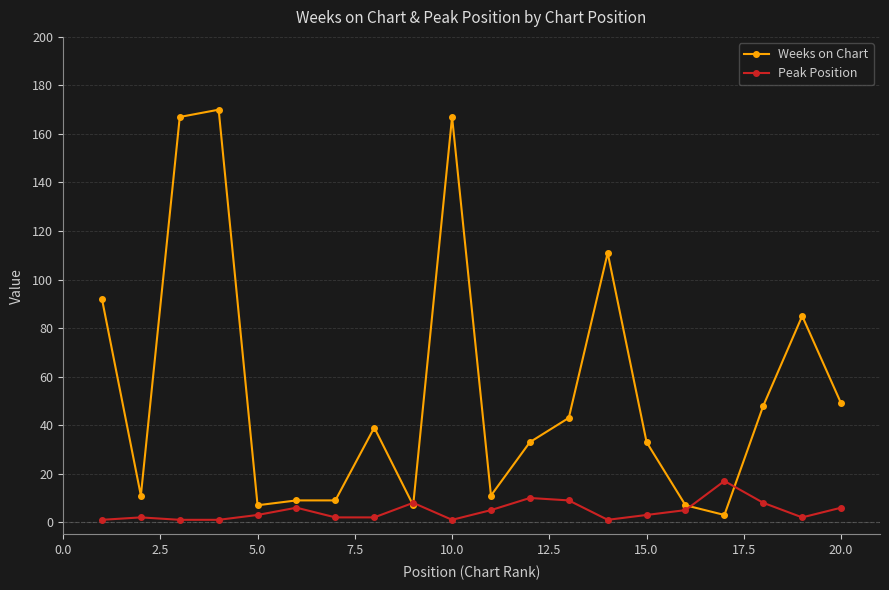

Rank the series by their average value, from highest to lowest.

Weeks on Chart, Peak Position